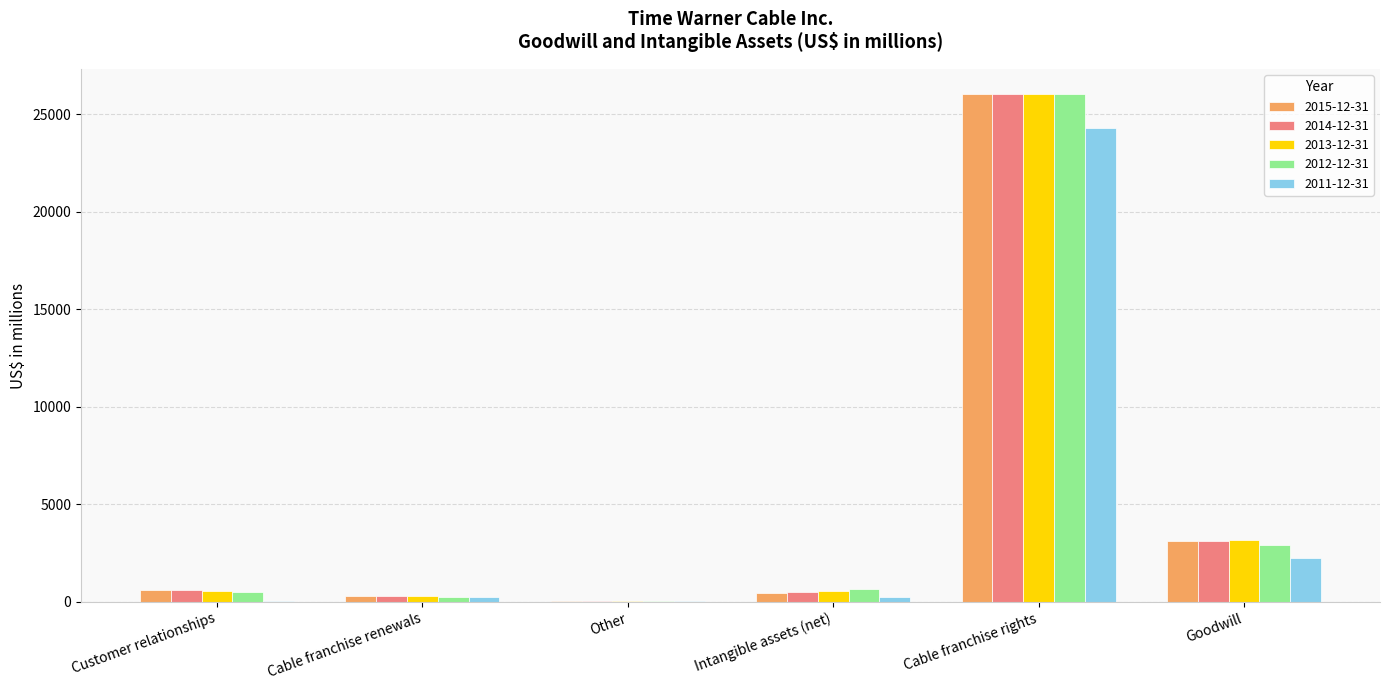

Is the value of 2012-12-31 at Goodwill greater than the value of 2014-12-31 at Cable franchise rights?

No